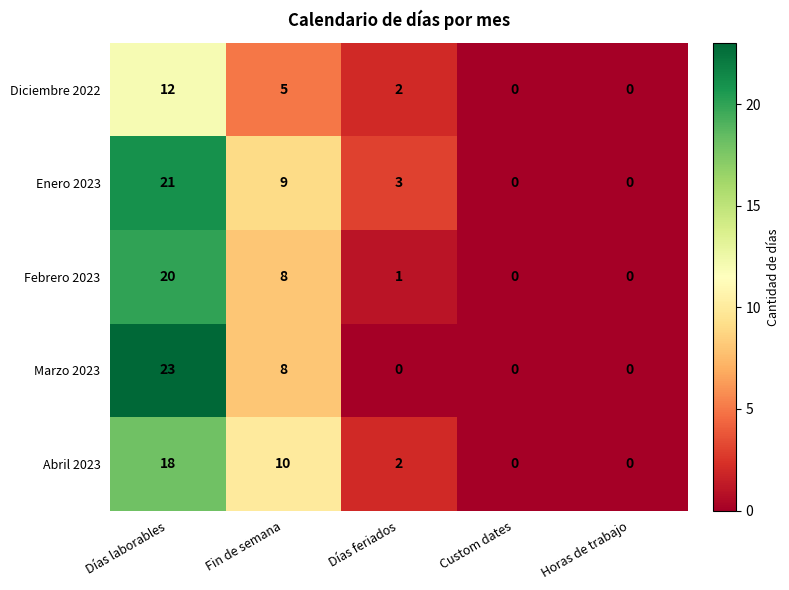

Between Días laborables and Fin de semana, which series saw the biggest shift?

Marzo 2023